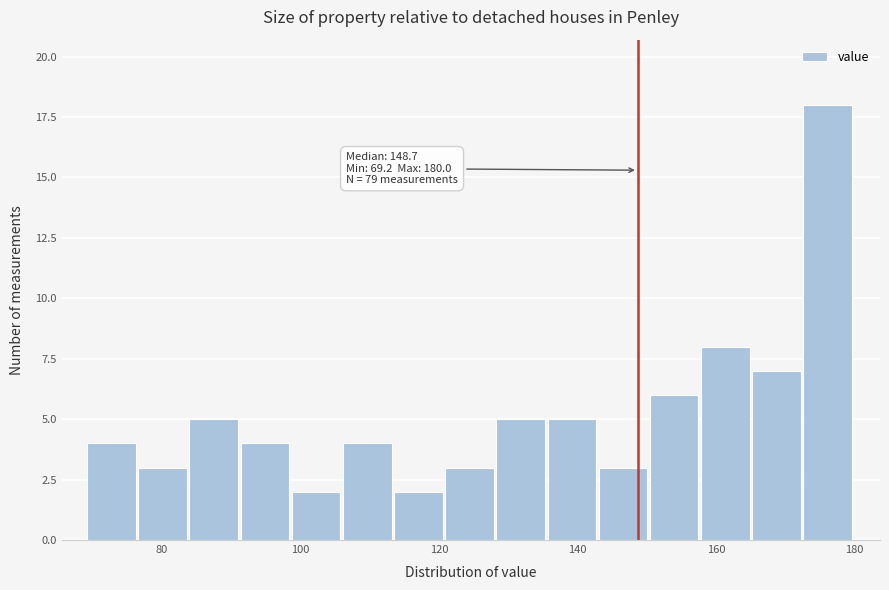

Read against the x-axis, roughly where is the centre of the tallest bar?

176